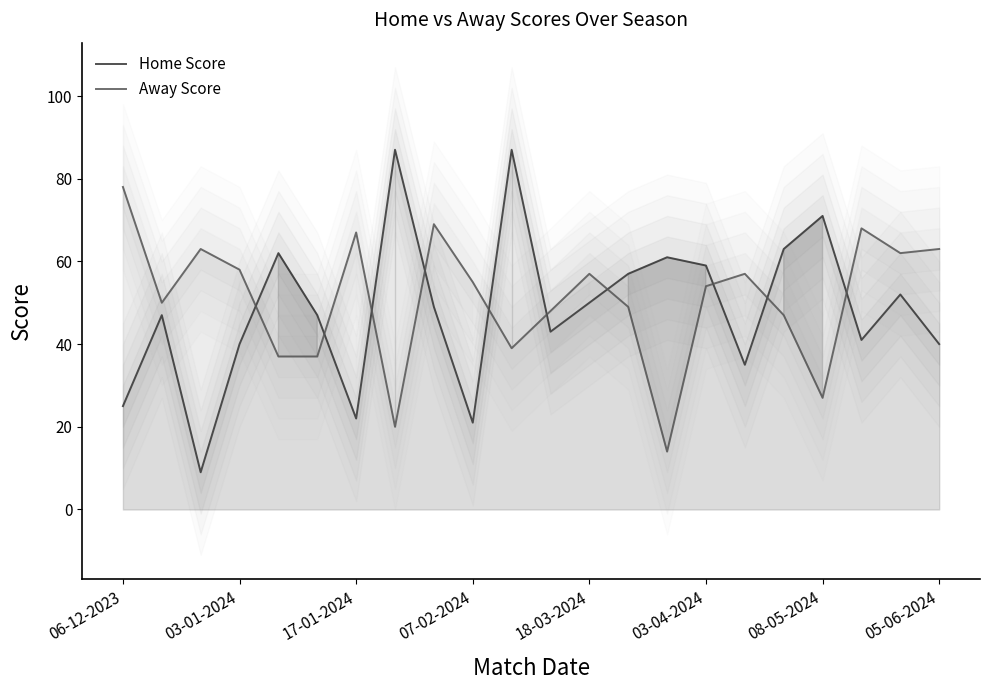

Reading left to right, transcribe all the data shown in this chart.

Home Score: 25	47	9	40	62	47	22	87	49	21	87	43	50	57	61	59	35	63	71	41	52	40
Away Score: 78	50	63	58	37	37	67	20	69	55	39	48	57	49	14	54	57	47	27	68	62	63